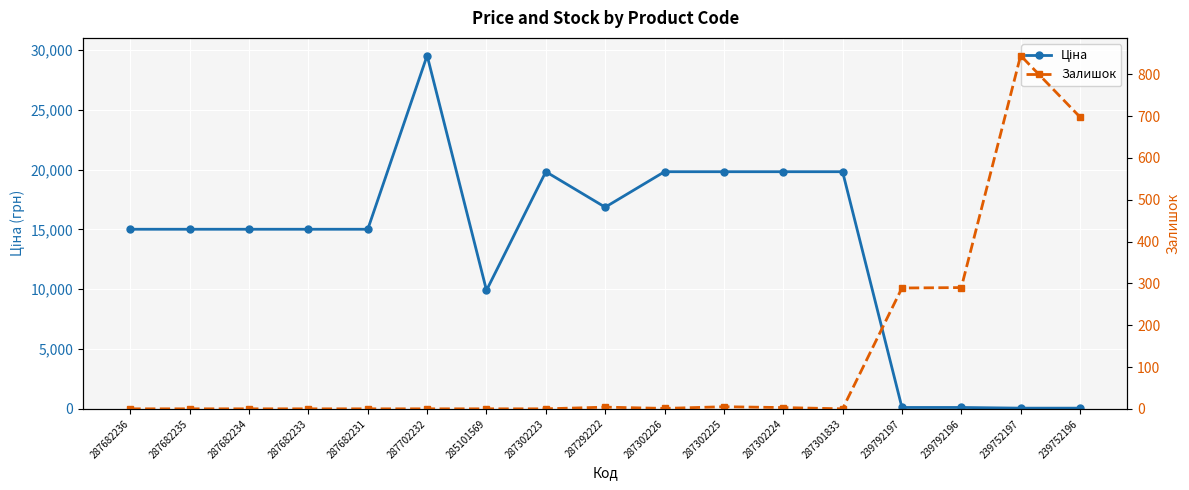

Between 285101569 and 287302226, which series saw the biggest shift?

Ціна